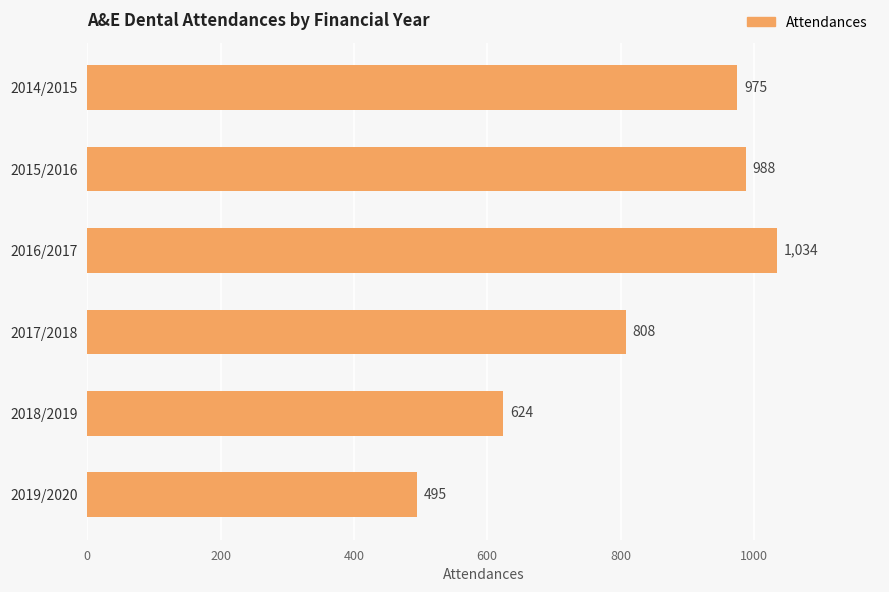

How many distinct data groups are displayed?

1